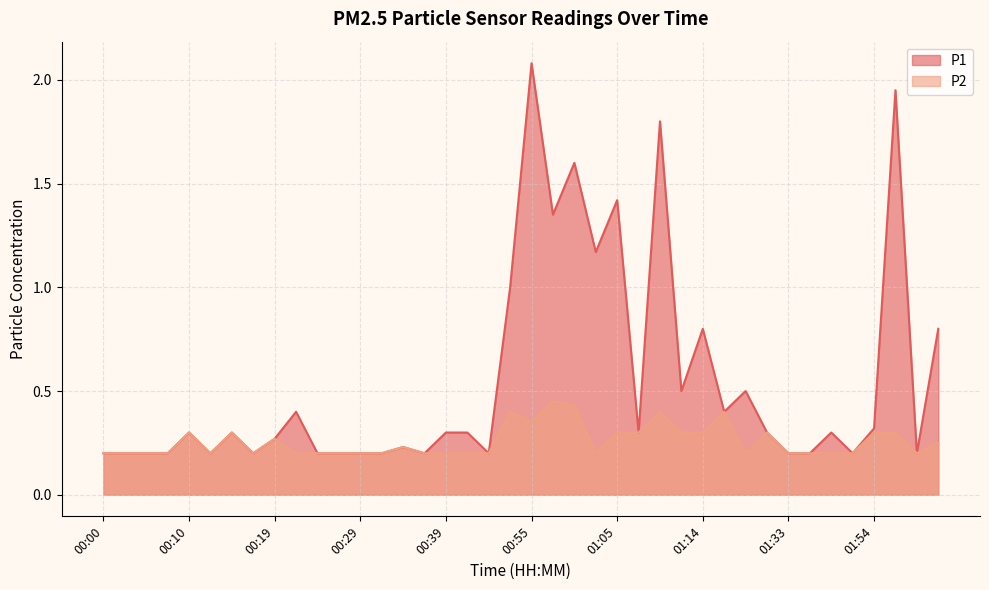

What is the sum of all P2 values?

10.3